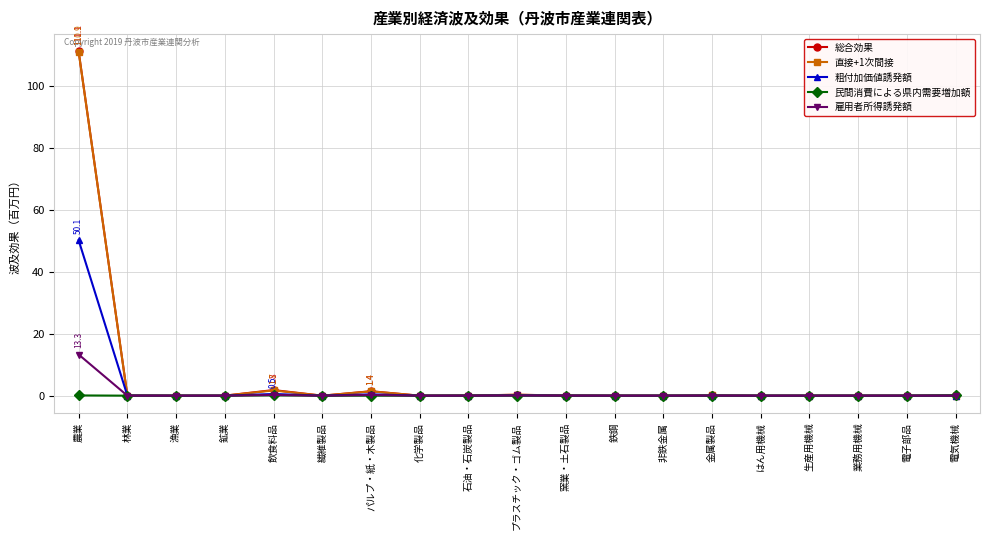

What is the label of the 15th point from the right?

飲食料品